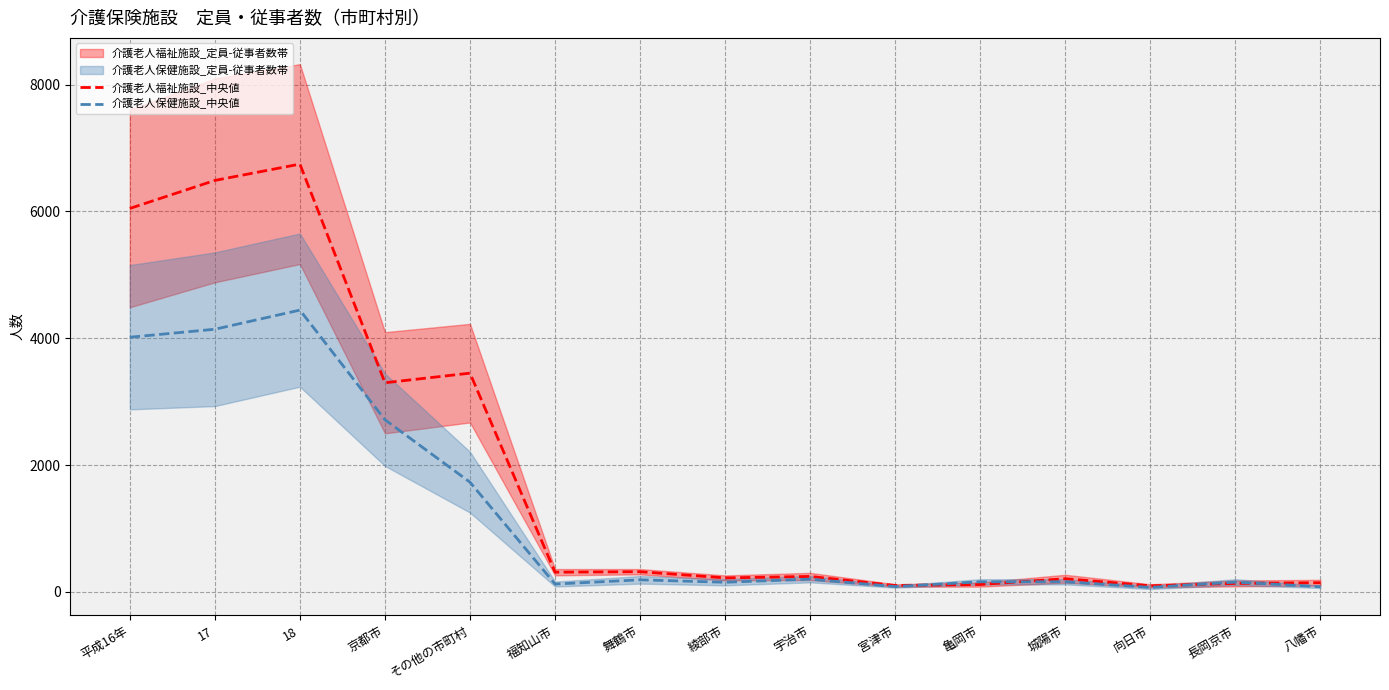

Rank the series by their maximum value, from lowest to highest.

介護老人保健施設_中央値, 介護老人福祉施設_中央値